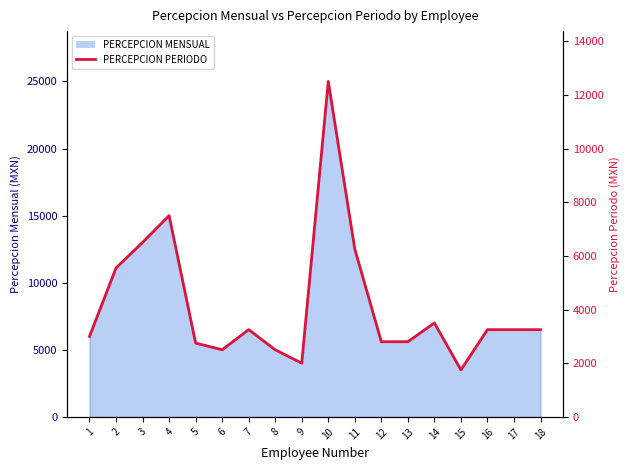

Reading left to right, extract all data points from this chart.

3000	5550	6500	7500	2750	2500	3250	2500	2000	12500	6250	2800	2800	3500	1750	3250	3250	3250